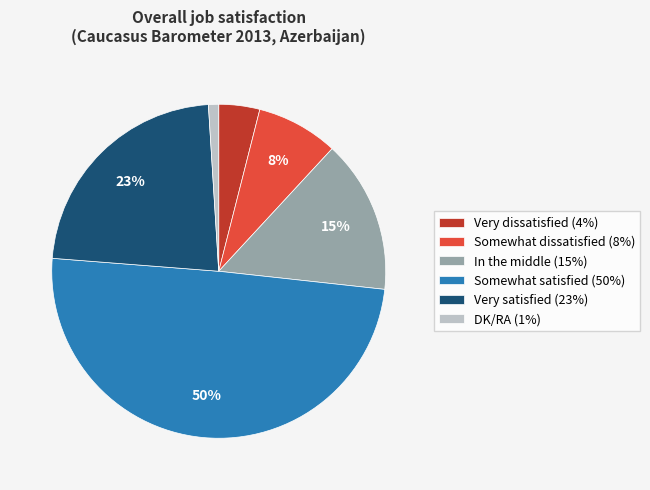

Do Somewhat dissatisfied (8%) and DK/RA (1%) together represent more than half of the pie?

No